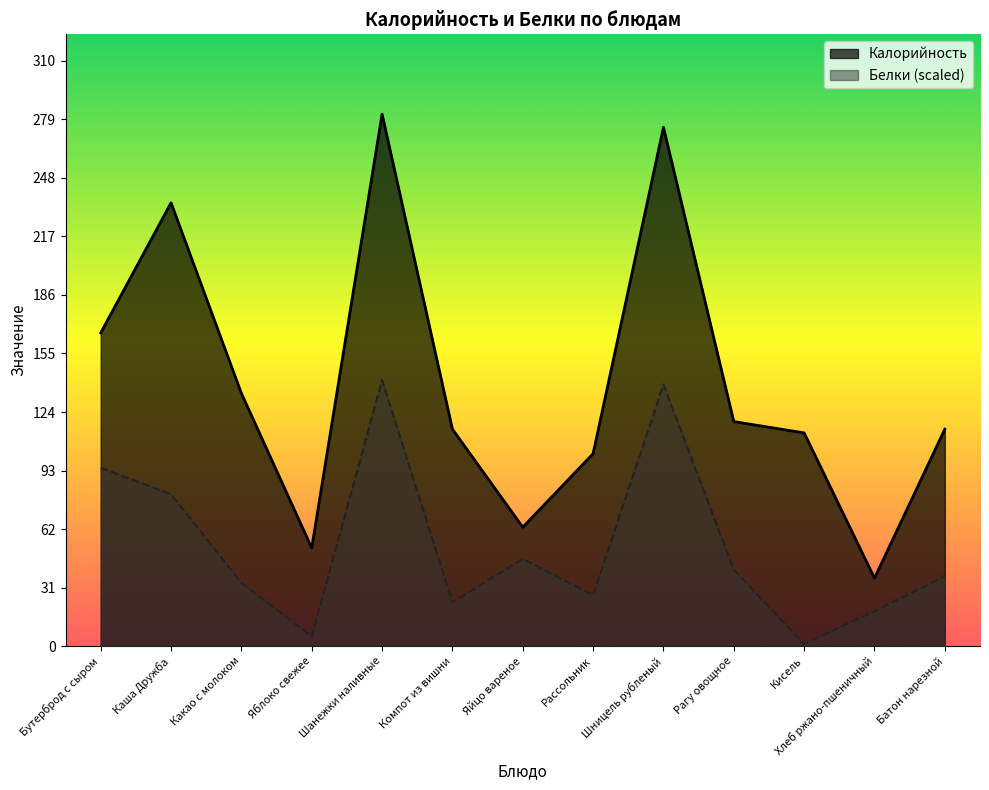

List the labels in order of Калорийность value, largest first.

Шанежки наливные, Шницель рубленый, Каша Дружба, Бутерброд с сыром, Какао с молоком, Рагу овощное, Компот из вишни, Батон нарезной, Кисель, Рассольник, Яйцо вареное, Яблоко свежее, Хлеб ржано-пшеничный